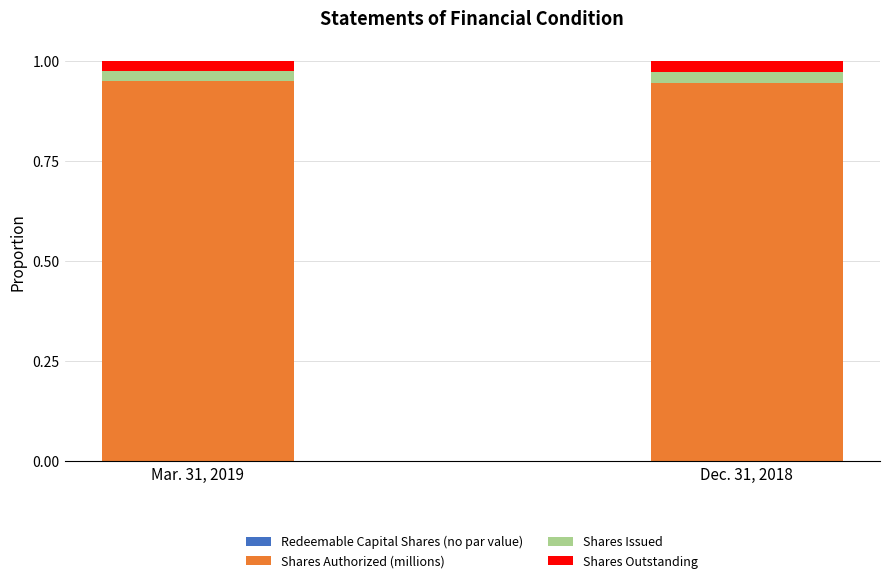

Is it true that Shares Authorized (millions) equals 0.4 at Mar. 31, 2019?

False